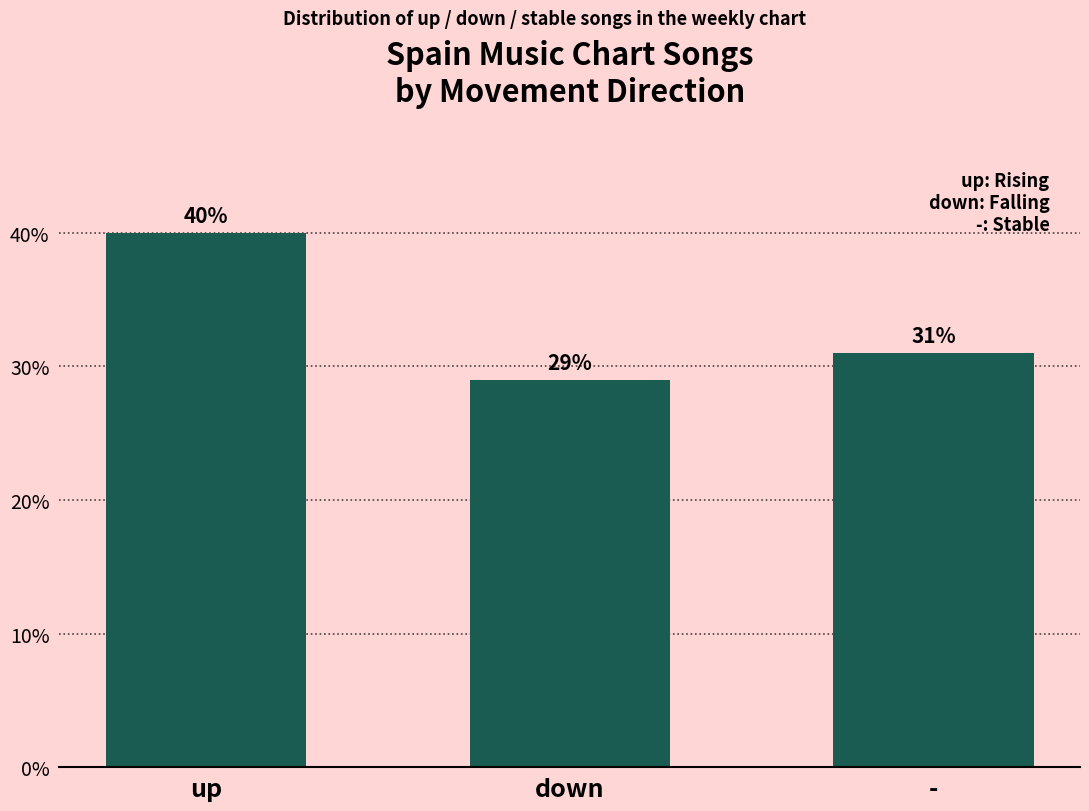

Reading left to right, extract all data points from this chart.

40	29	31